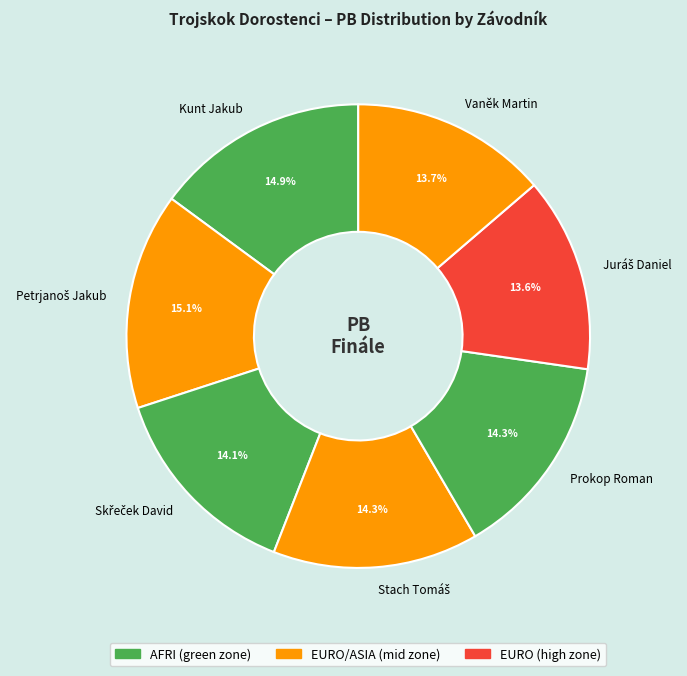

Is there any slice that represents more than half of the pie?

No